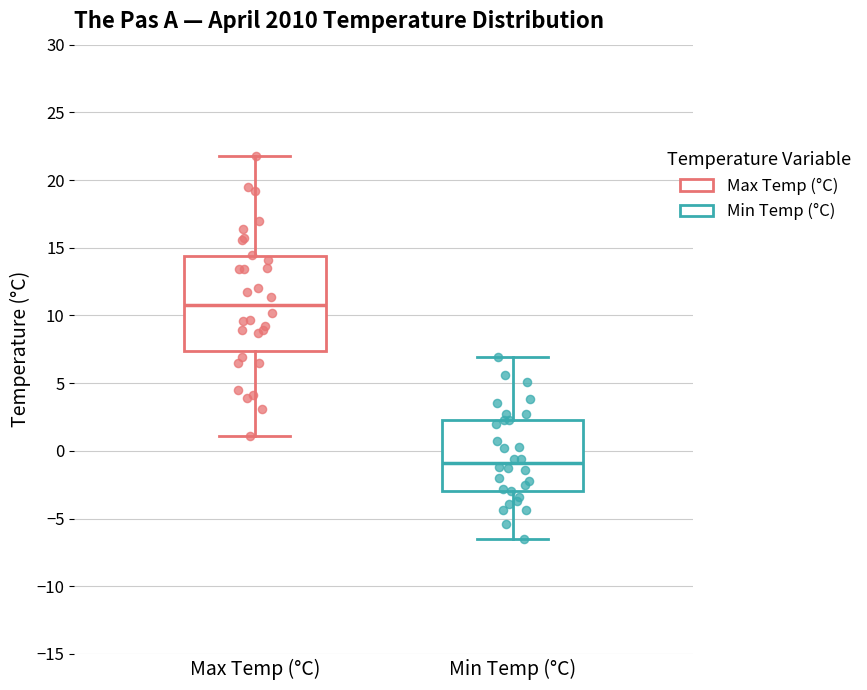

Which box has the lowest median line?

Min Temp (°C)